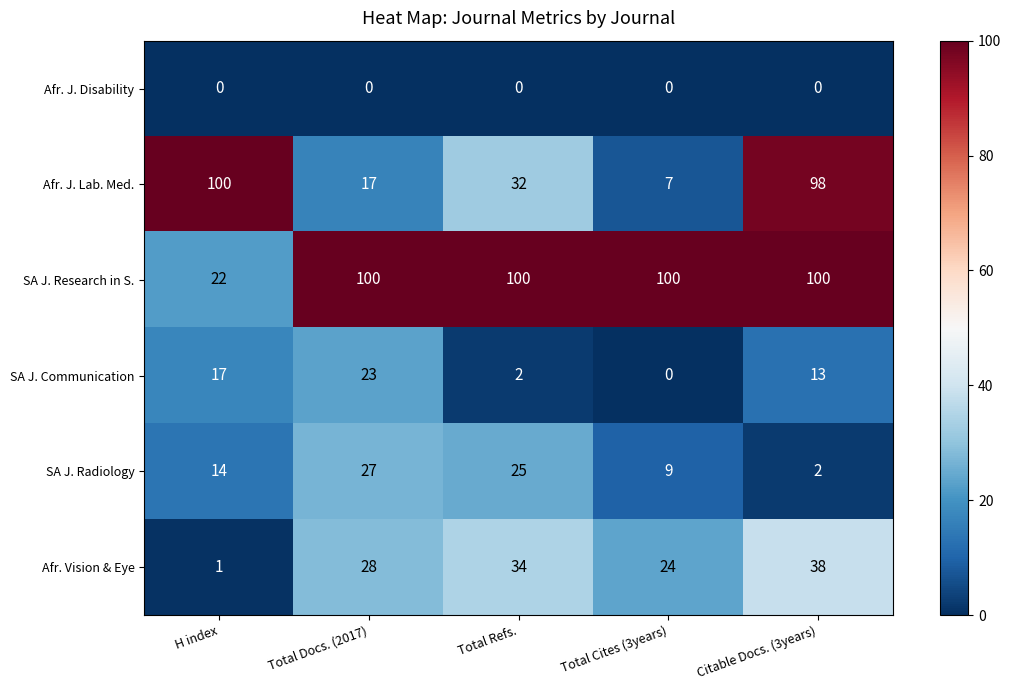

What is the average value of the SA J. Communication series?

11